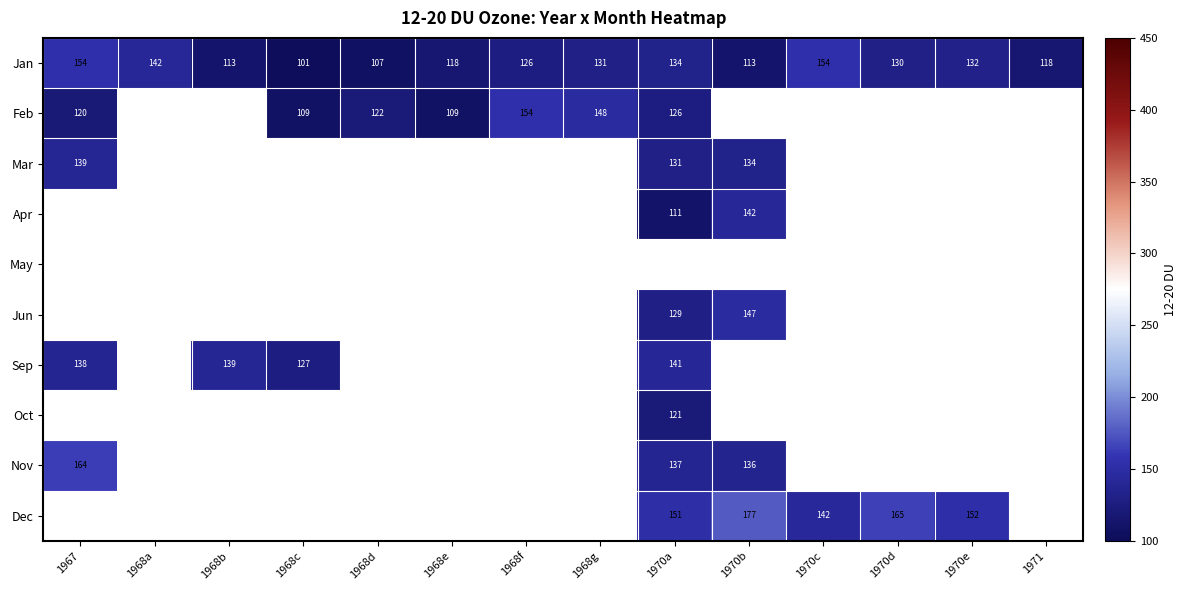

At how many categories does at least one series exceed 142?

9